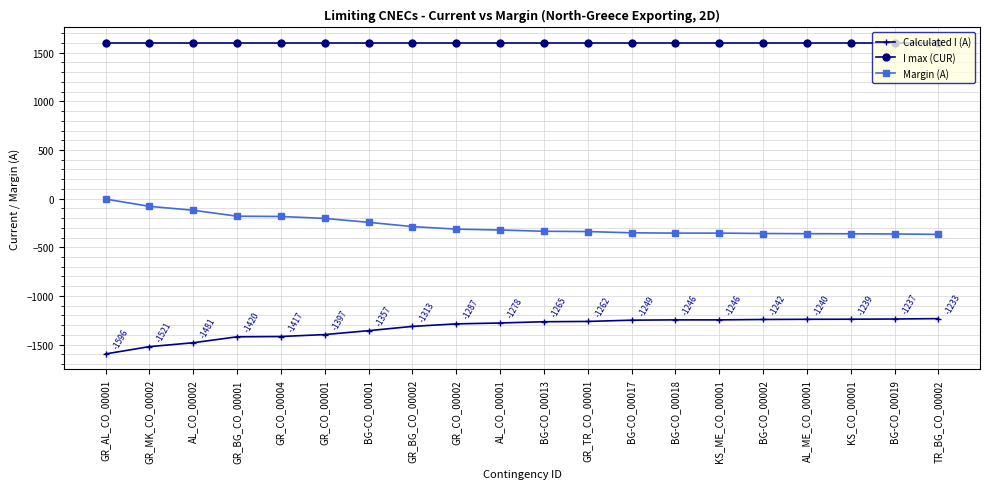

Which series has the largest total across all categories?

I max (CUR)